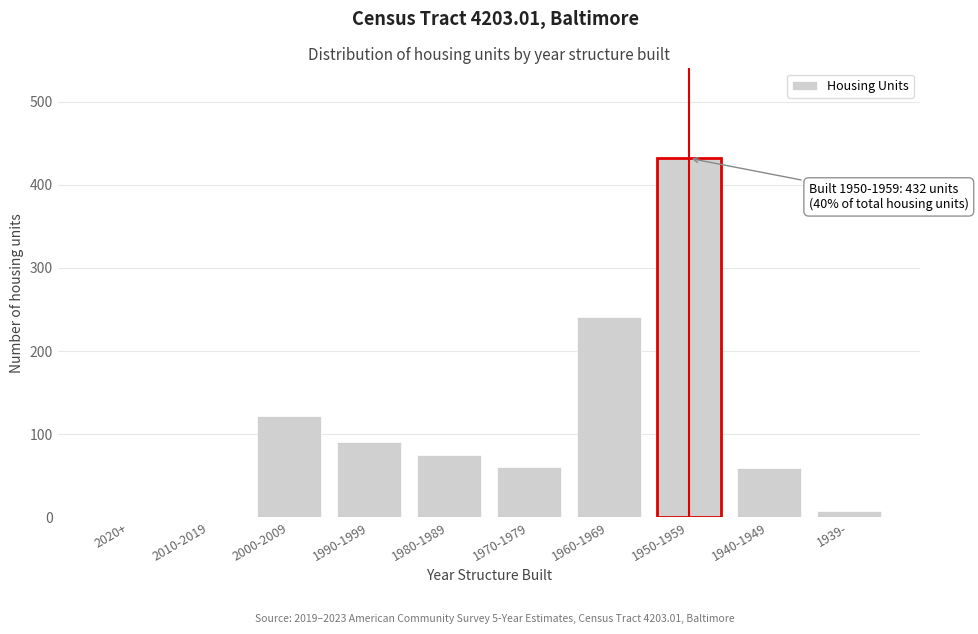

At which label is the value closest to 216?

1960-1969